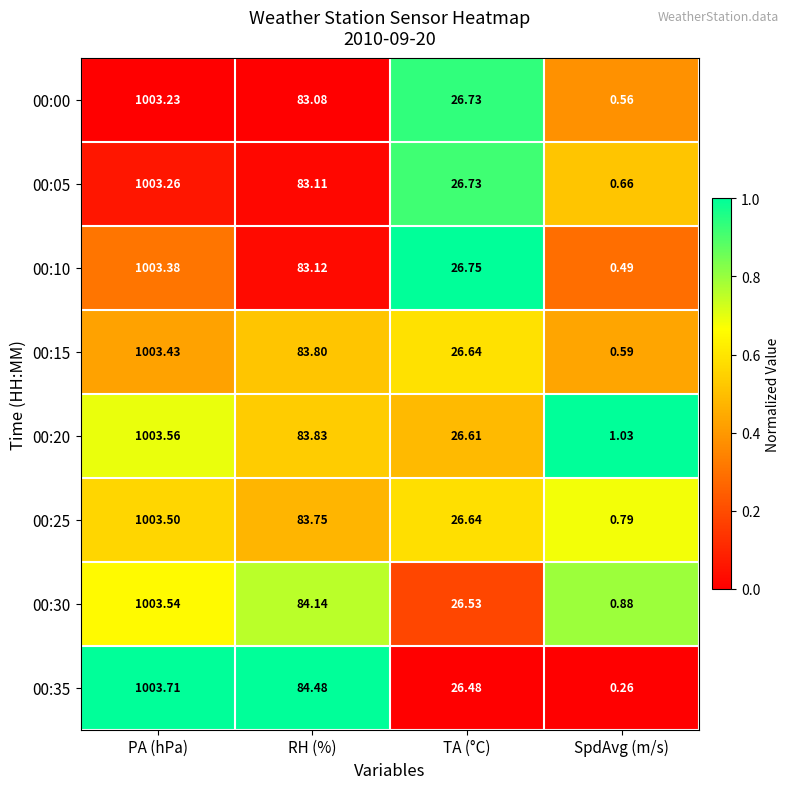

List the labels in order of 00:05 value, smallest first.

SpdAvg (m/s), TA (°C), RH (%), PA (hPa)